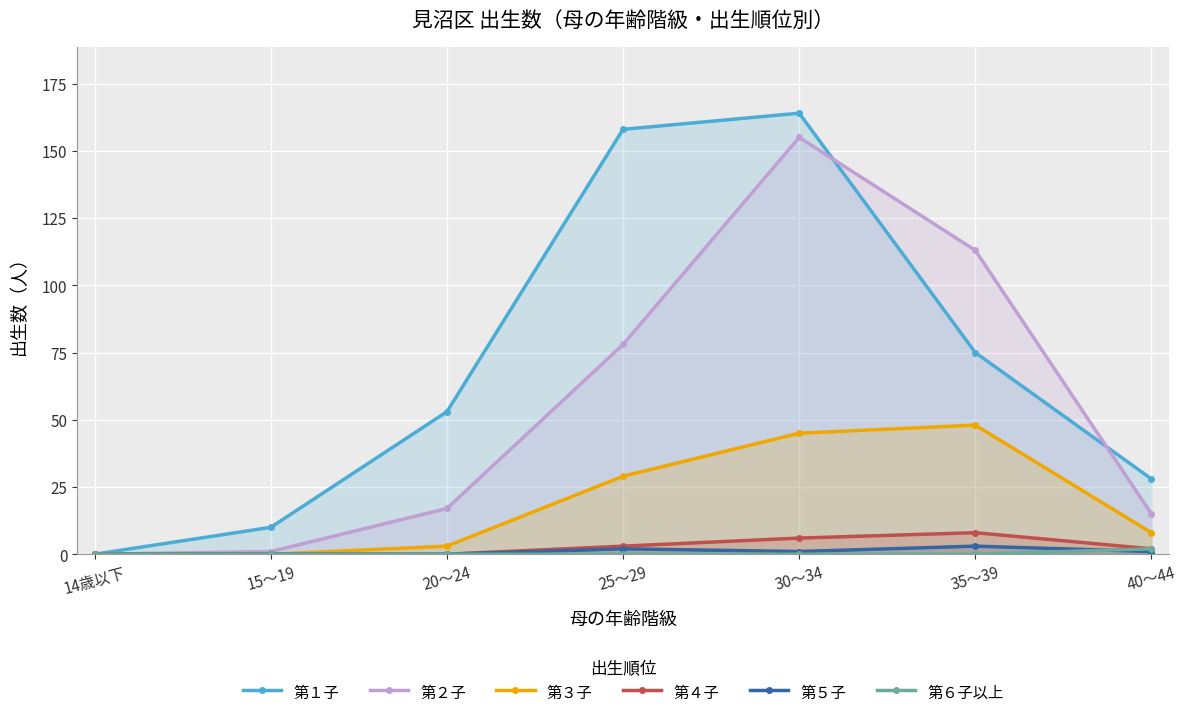

At which category does 第２子 reach its first local peak?

30～34